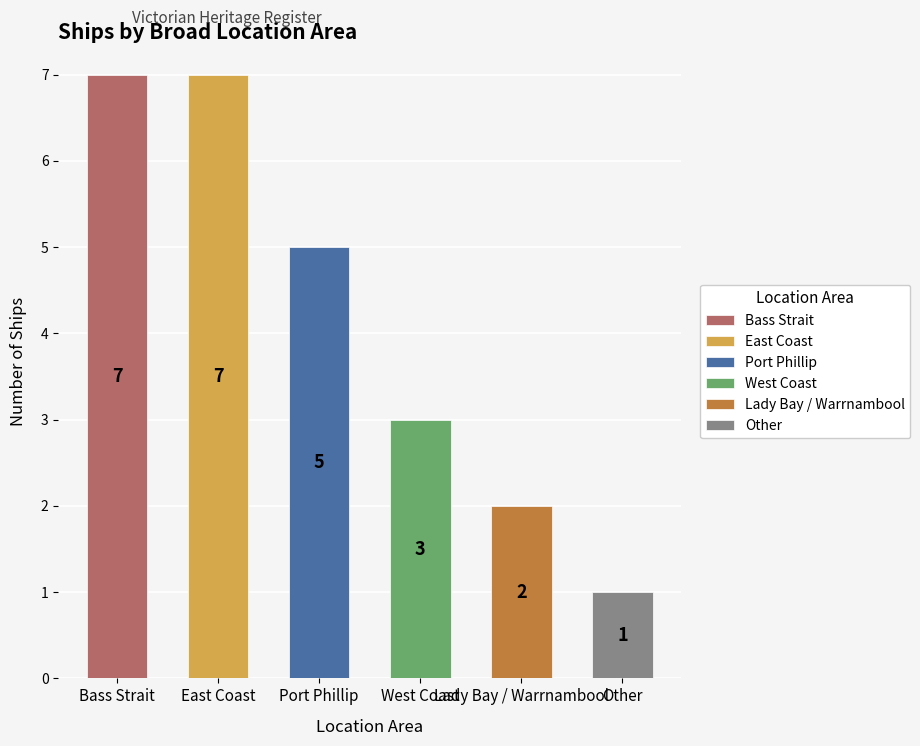

What is the ratio of the value at Port Phillip to the value at East Coast?

0.7